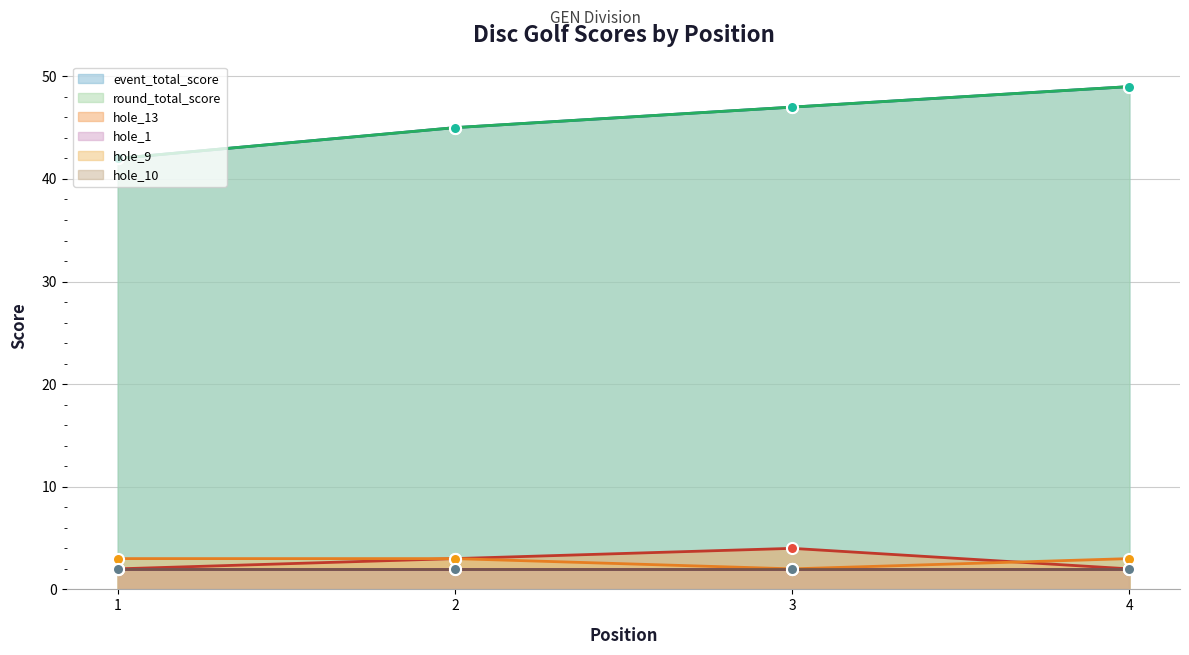

At how many categories does at least one series exceed 14?

4